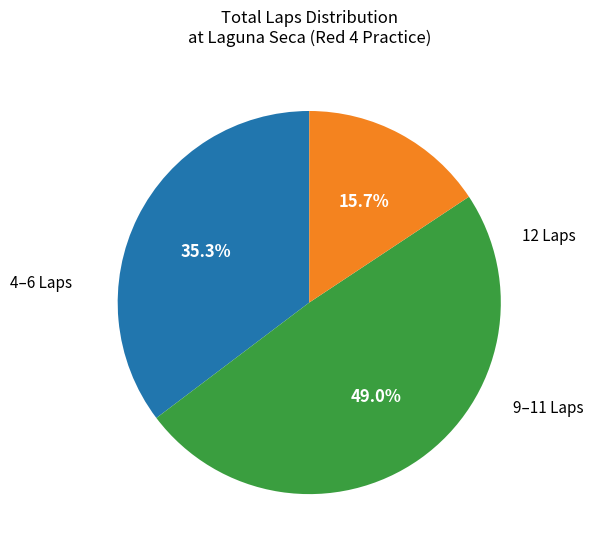

Does any single category account for the majority?

No